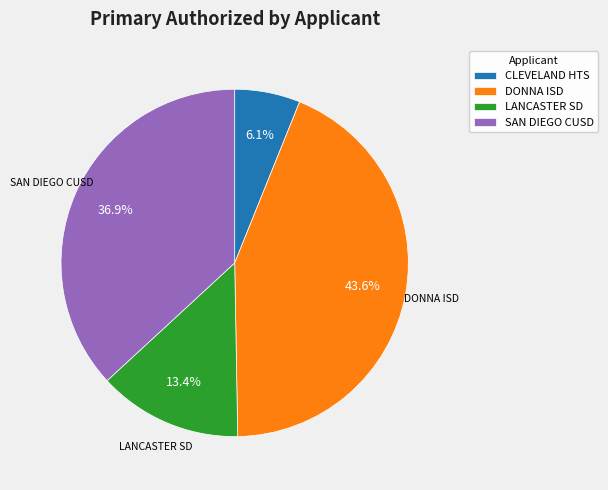

Rank the categories by value from highest to lowest.

DONNA ISD, SAN DIEGO CUSD, LANCASTER SD, CLEVELAND HTS